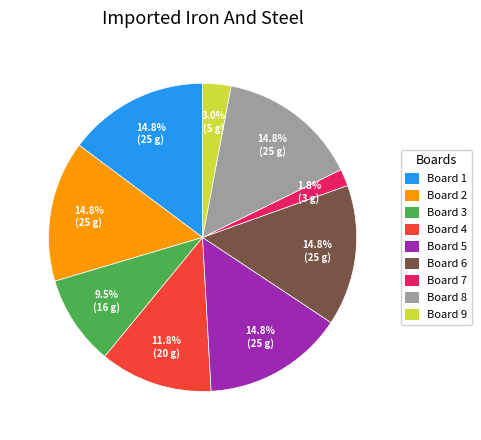

Which category has the smallest portion of the pie?

Board 7